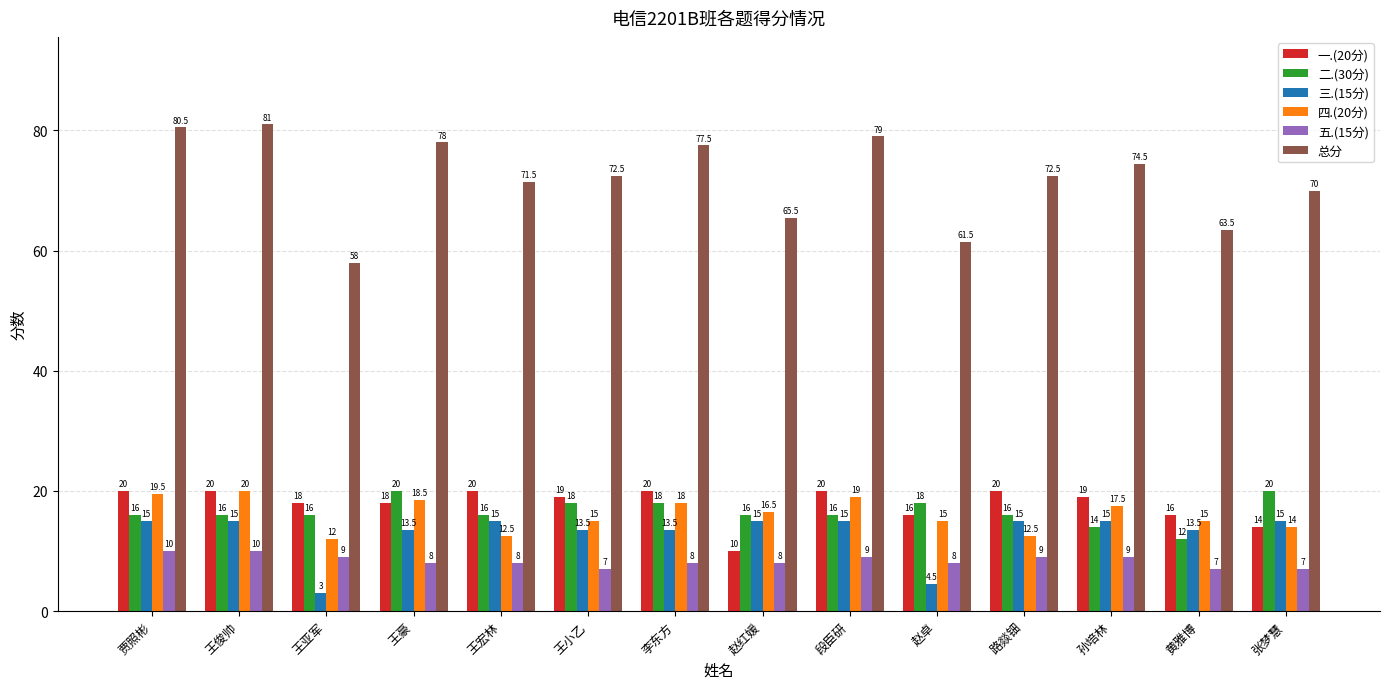

How many bars are there in each group?

6